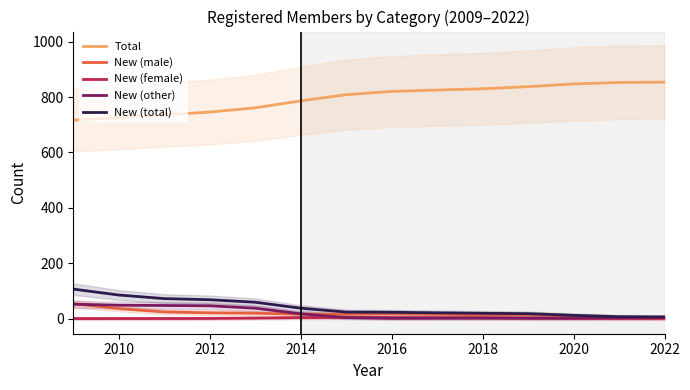

How many lines are shown in the chart?

5